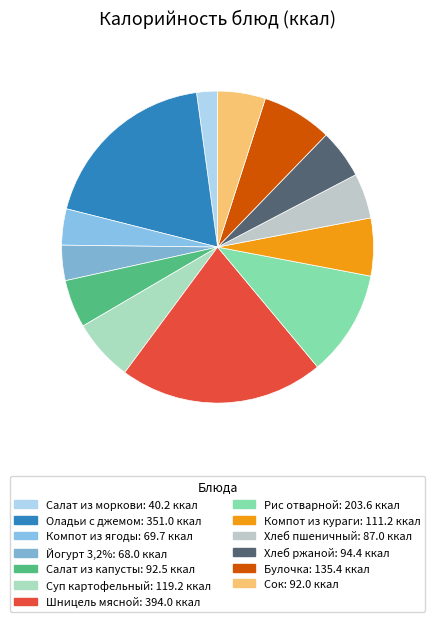

Combined, do Оладьи с джемом and Суп картофельный account for over 50%?

No